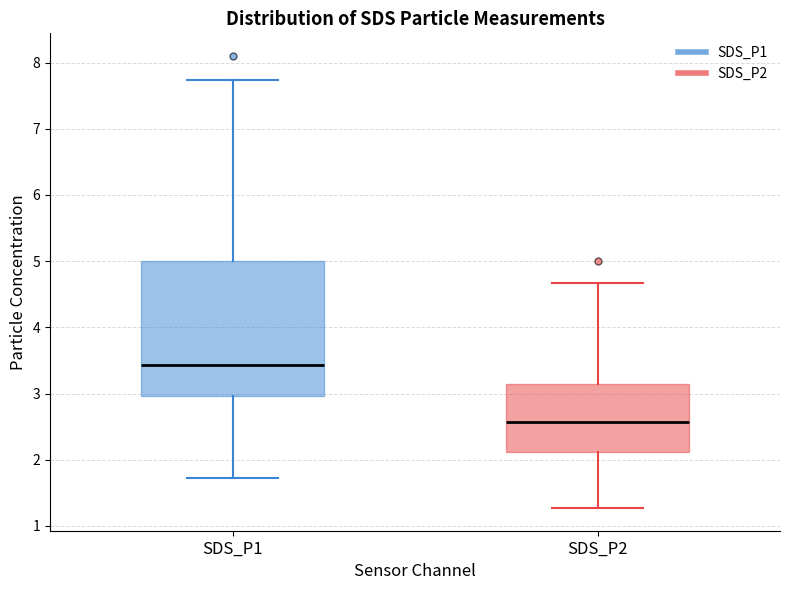

Which box's median line is the lowest?

SDS_P2